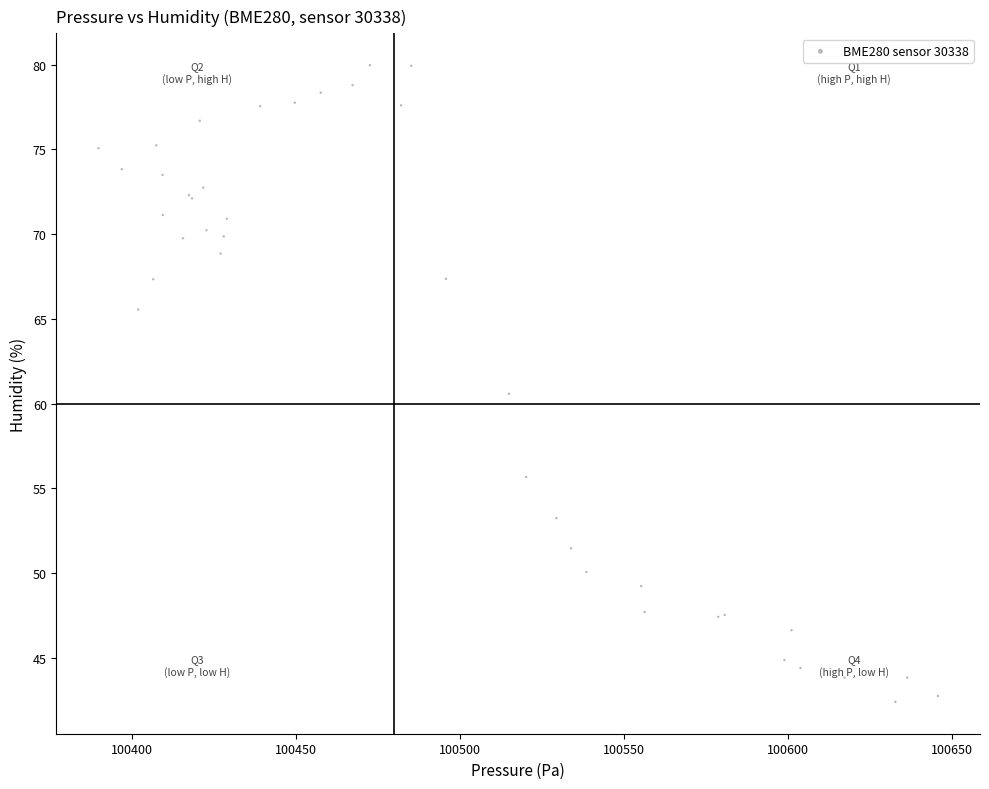

What Y value in the scatter plot is closest to 61?

60.6